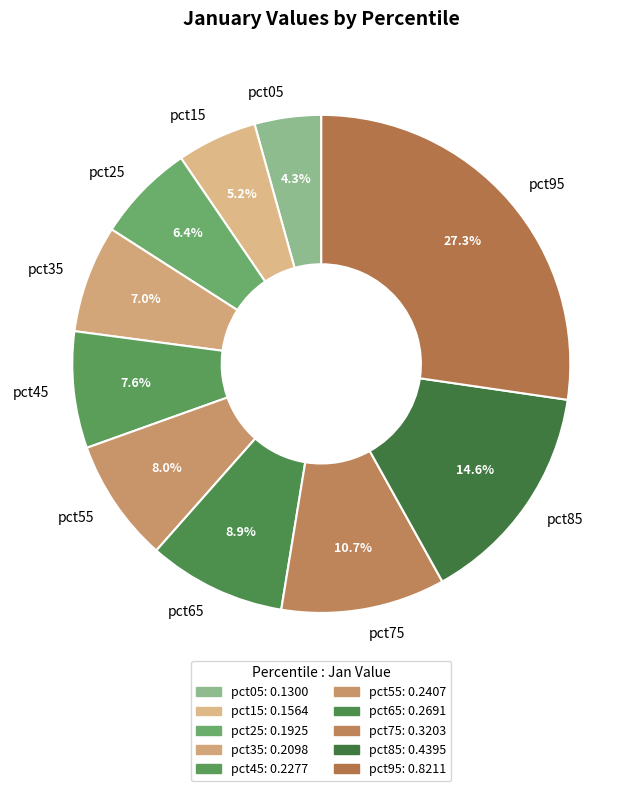

To the nearest percent, what is the combined percentage of pct65 and pct15?

14%